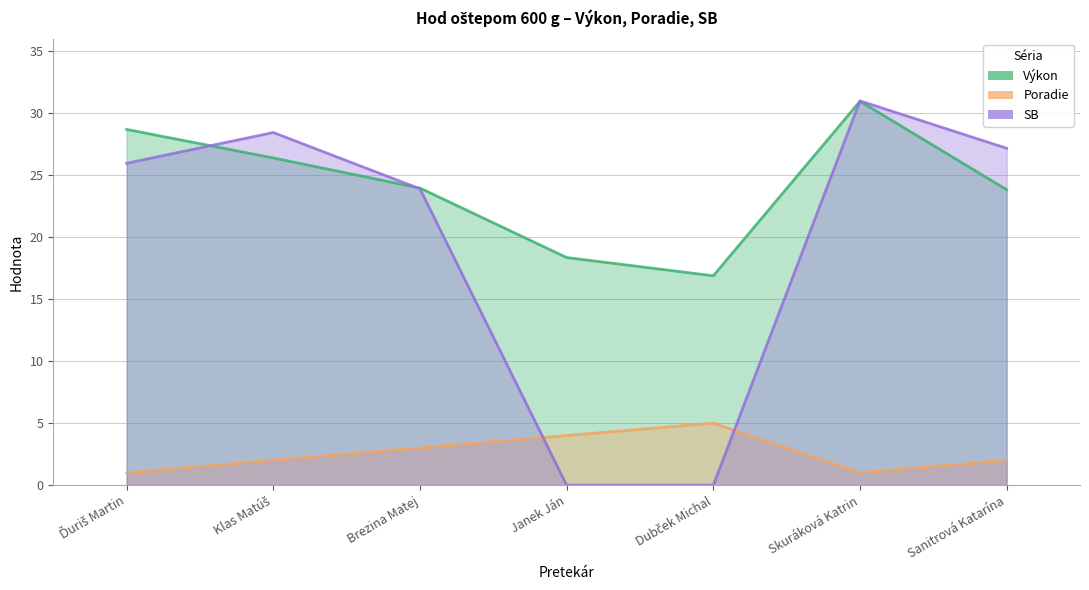

Between Ďuriš Martin and Janek Ján, which series saw the biggest shift?

SB